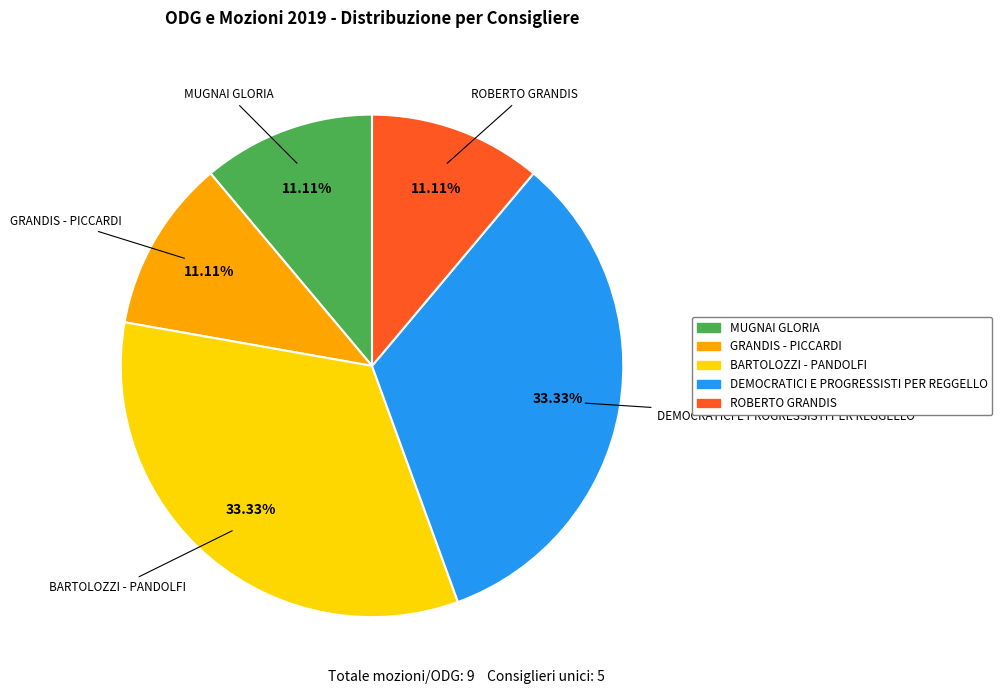

The MUGNAI GLORIA slice represents 3% of the pie. True or false?

False